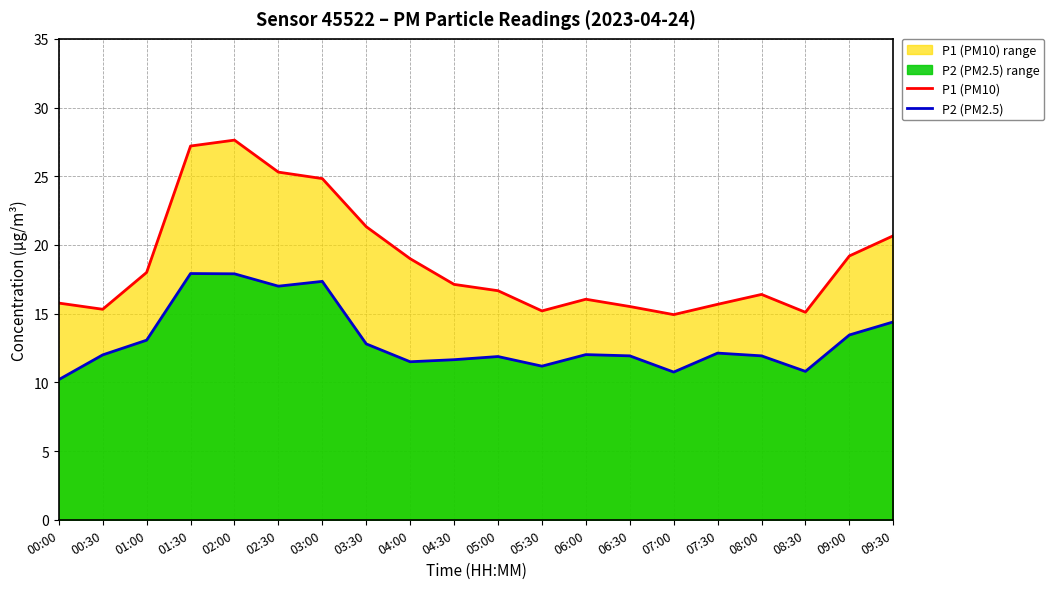

What is the lowest value of the P2 (PM2.5) series?

10.2